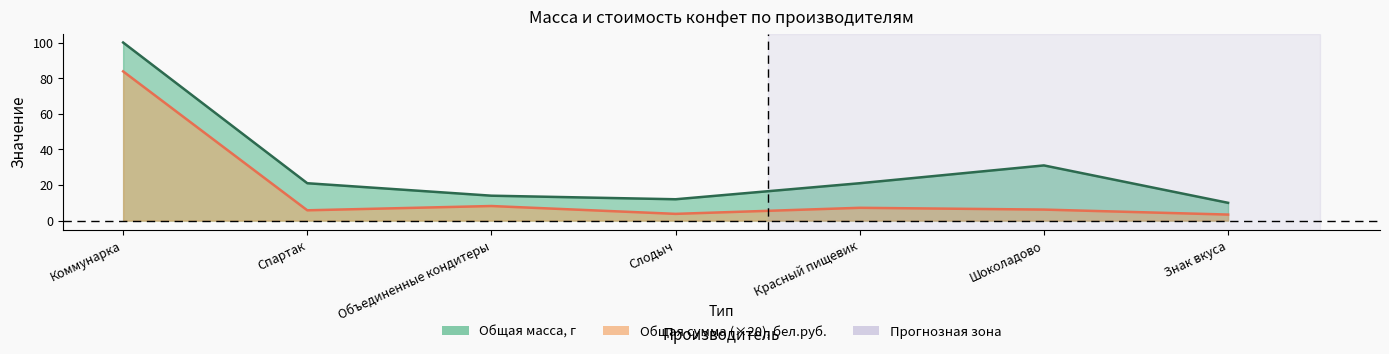

In Общая сумма, бел.руб., how many points are higher than both neighbors (excluding endpoints)?

2